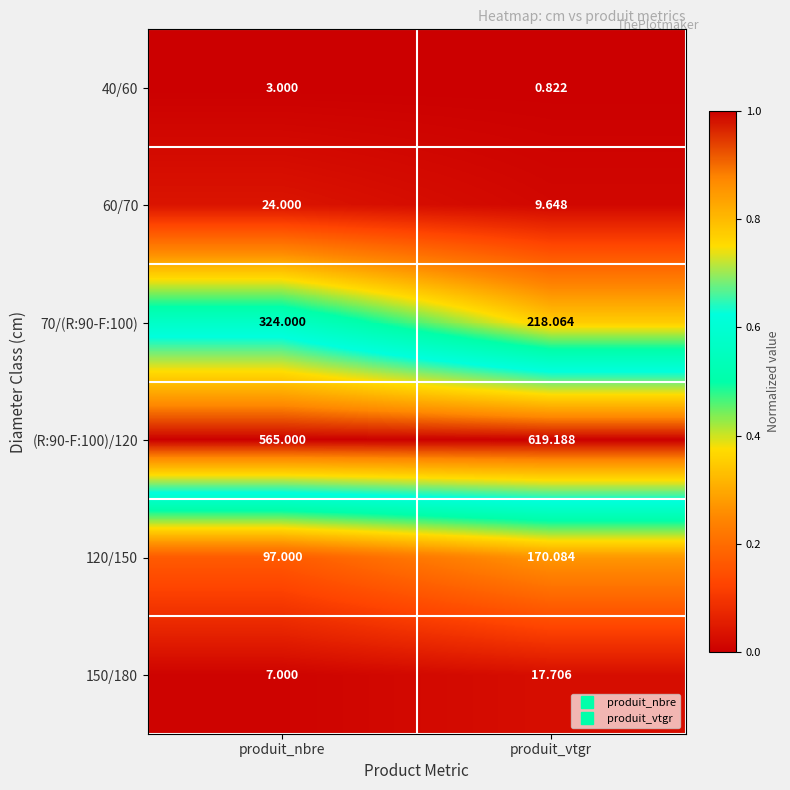

Is the value of 70/(R:90-F:100) at produit_nbre greater than the value of 150/180 at produit_nbre?

Yes